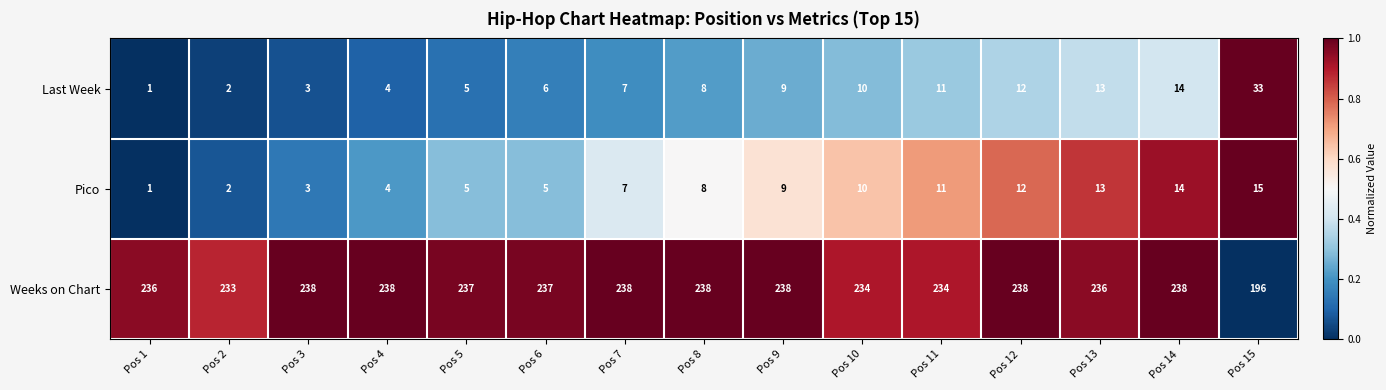

List the series in order of their peak value, lowest first.

Pico, Last Week, Weeks on Chart